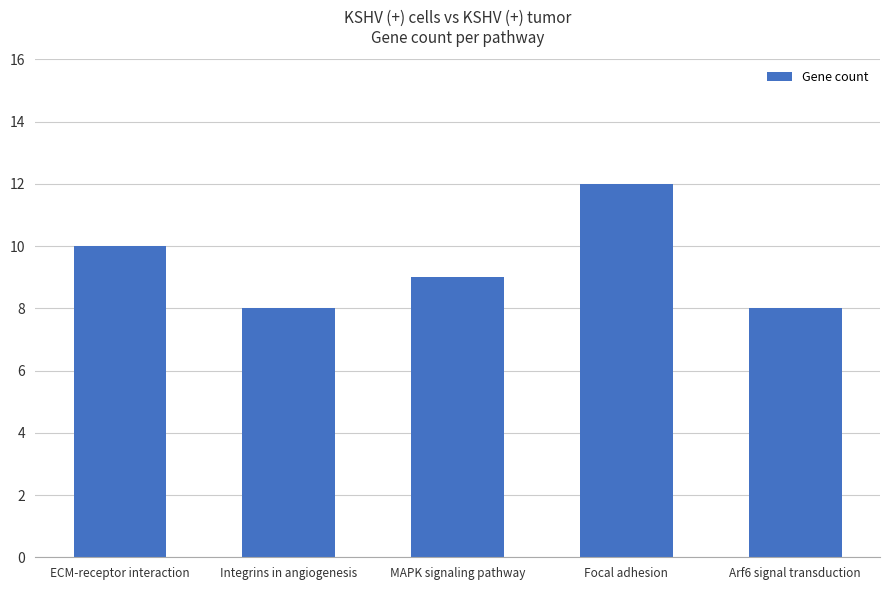

How many distinct data groups are displayed?

1